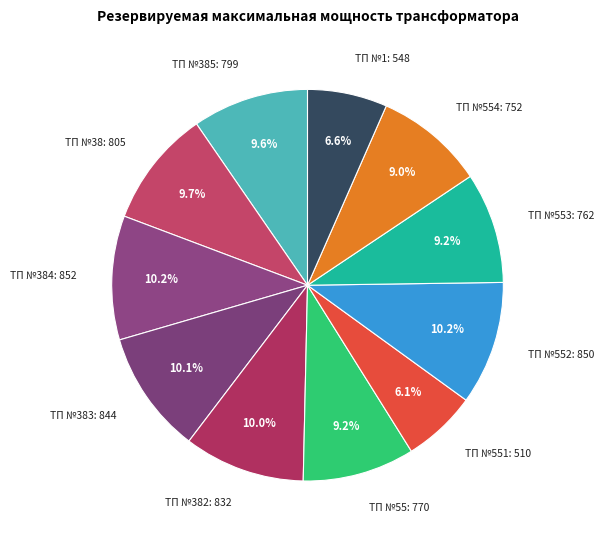

Does any single category account for the majority?

No